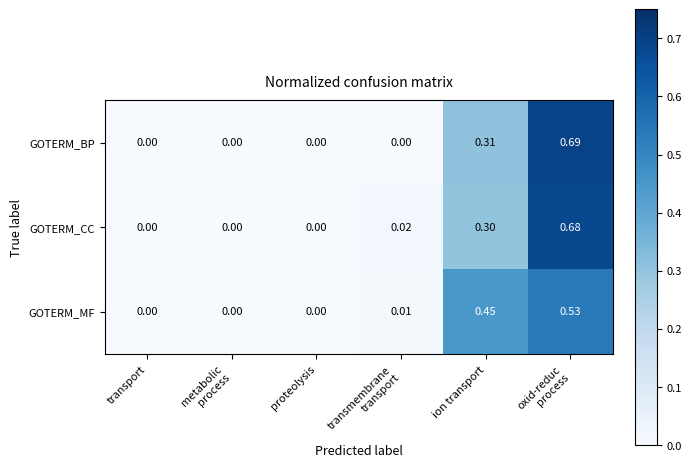

At ion transport, list the series in order from smallest to largest.

GOTERM_CC, GOTERM_BP, GOTERM_MF